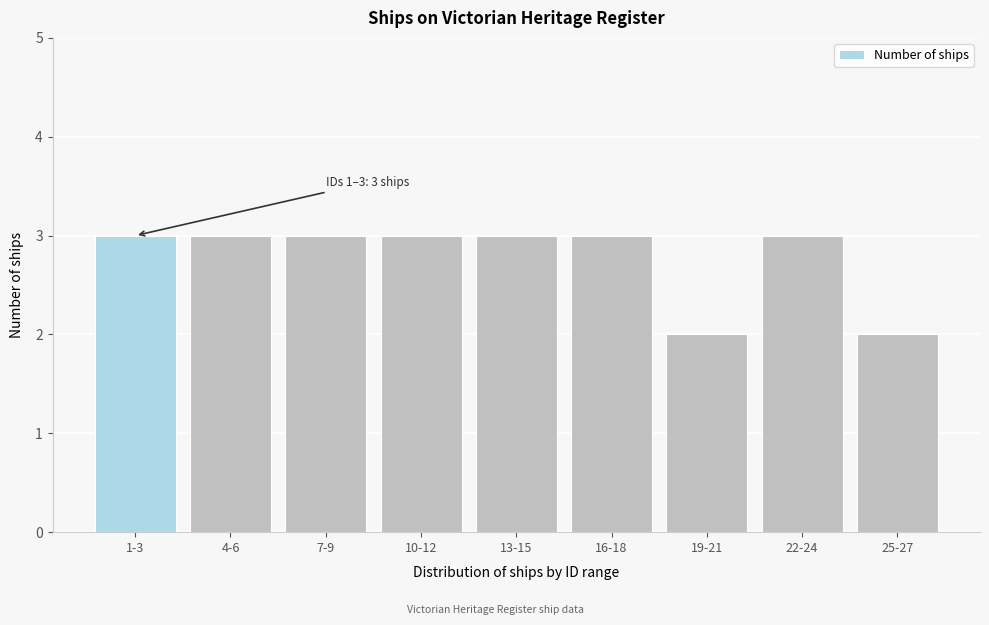

Reading right to left, list all the values displayed in this chart.

2	3	2	3	3	3	3	3	3